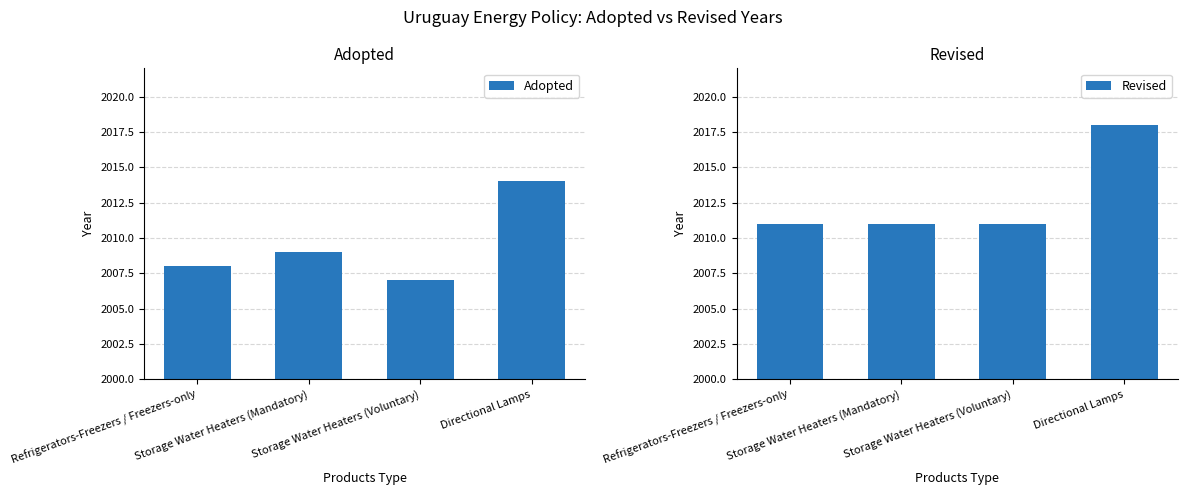

What is the value of the Revised bar at the 1st from the left?

2011